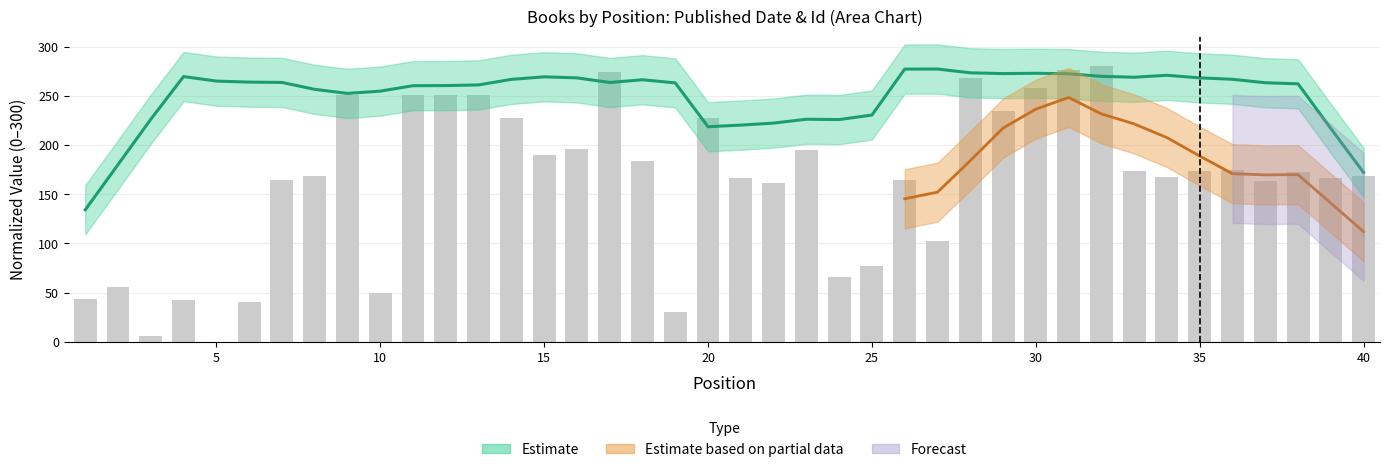

What is the sum of all values?

6510.9